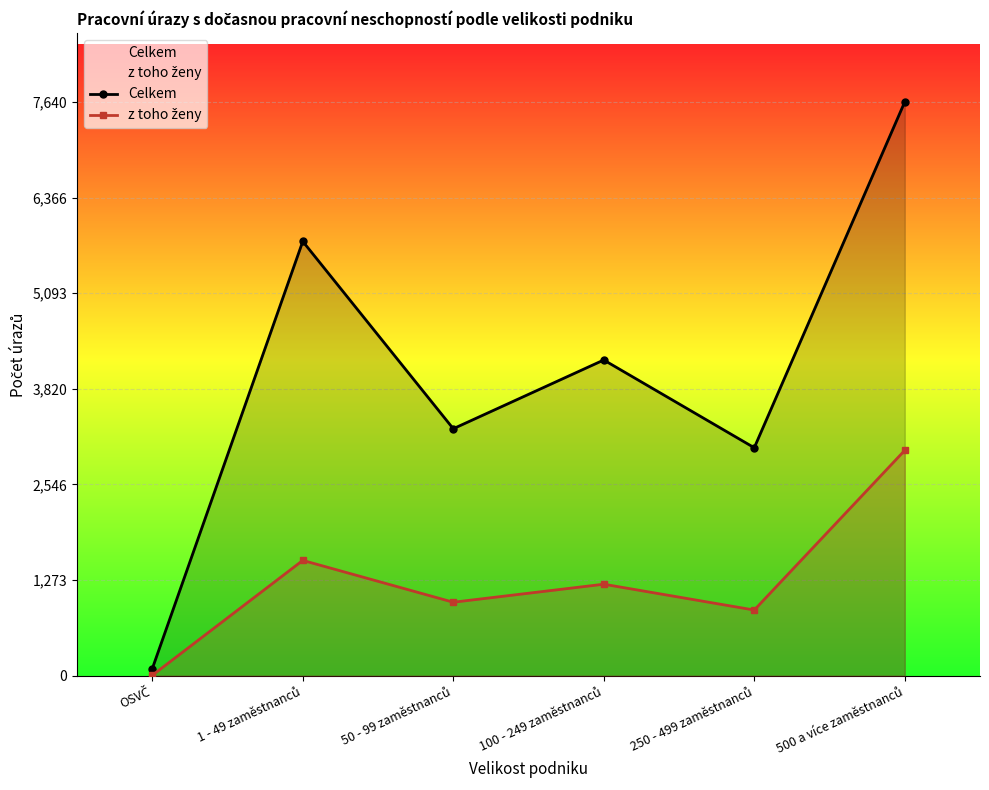

What is the maximum value shown in the chart?

7640